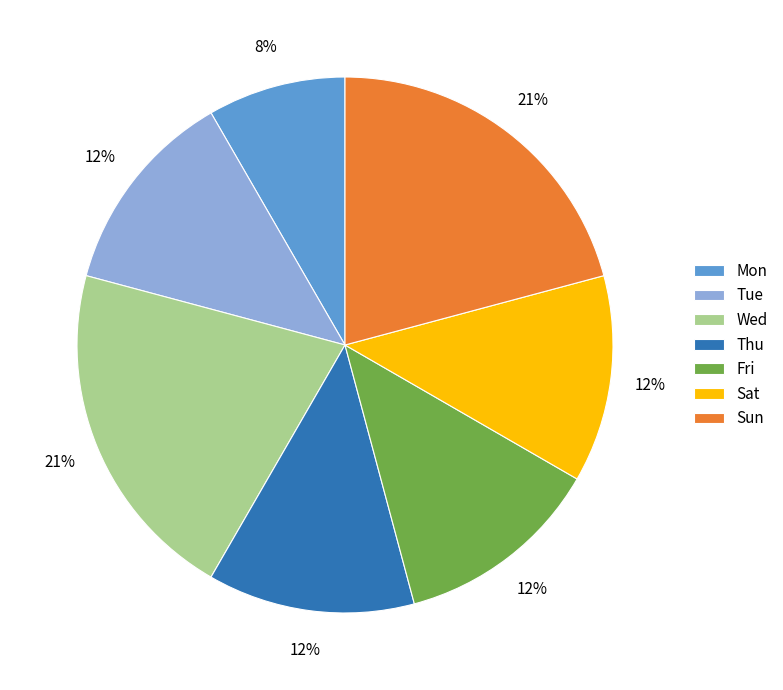

Combined, do Sun and Tue account for over 50%?

No